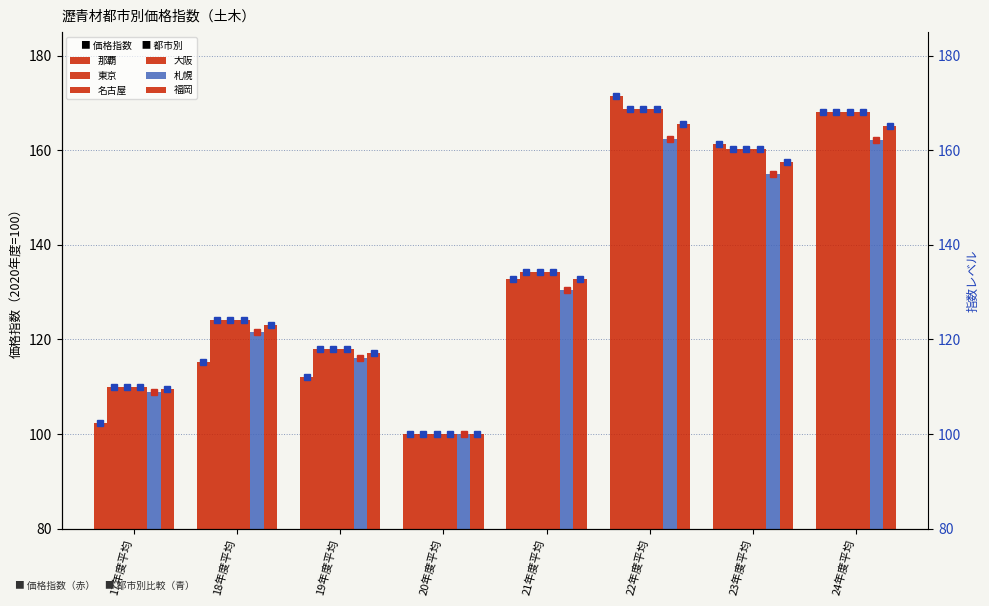

What is the difference between the maximum and second lowest values in the 名古屋 series?

58.7